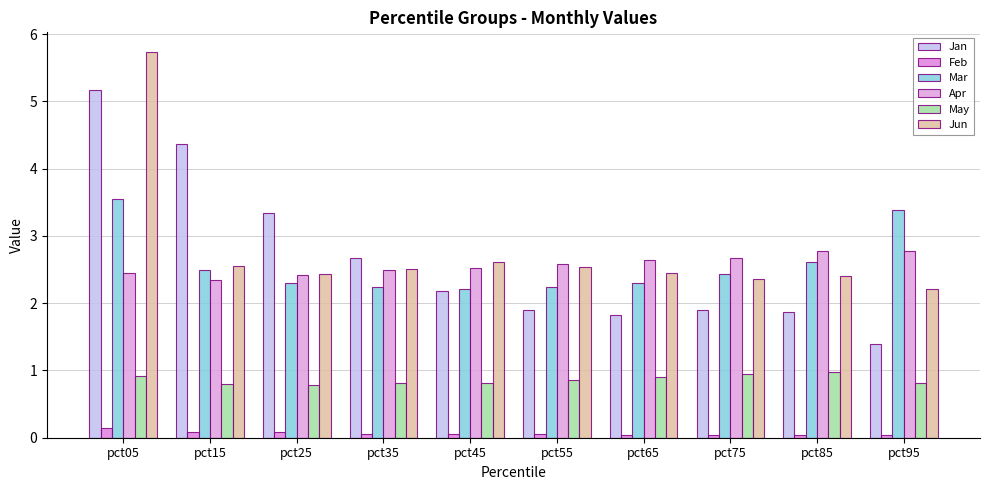

What are all the series names shown in the legend?

Jan, Feb, Mar, Apr, May, Jun